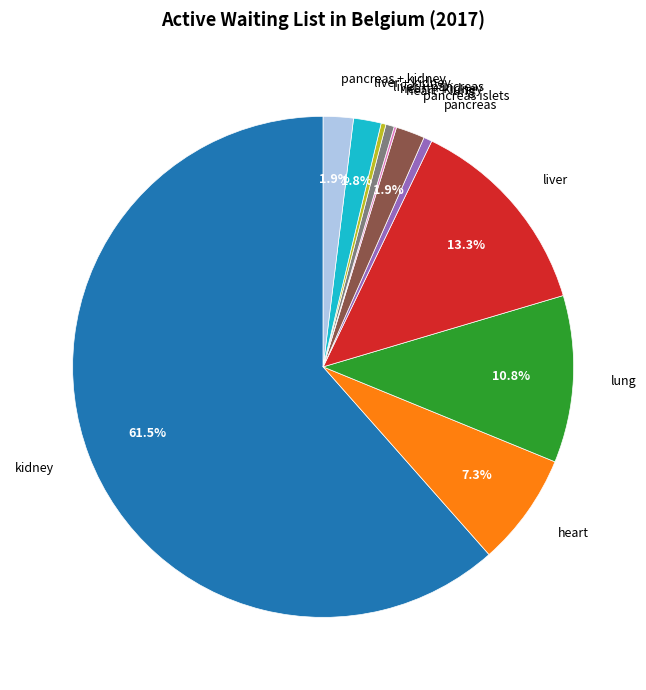

Combined, do liver and lung account for over 50%?

No